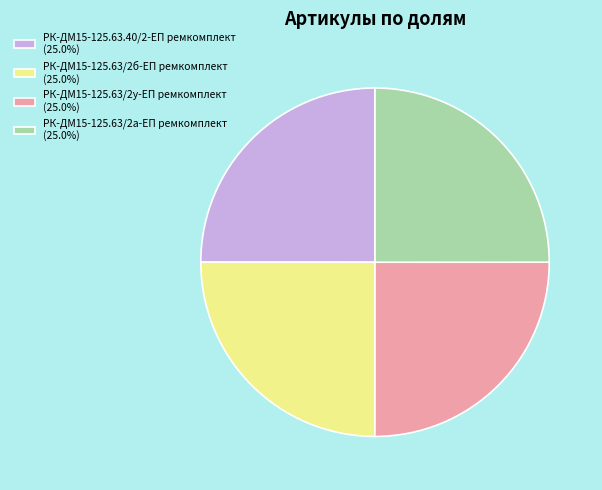

The РК-ДМ15-125.63/2б-ЕП ремкомплект slice represents 17% of the pie. True or false?

False